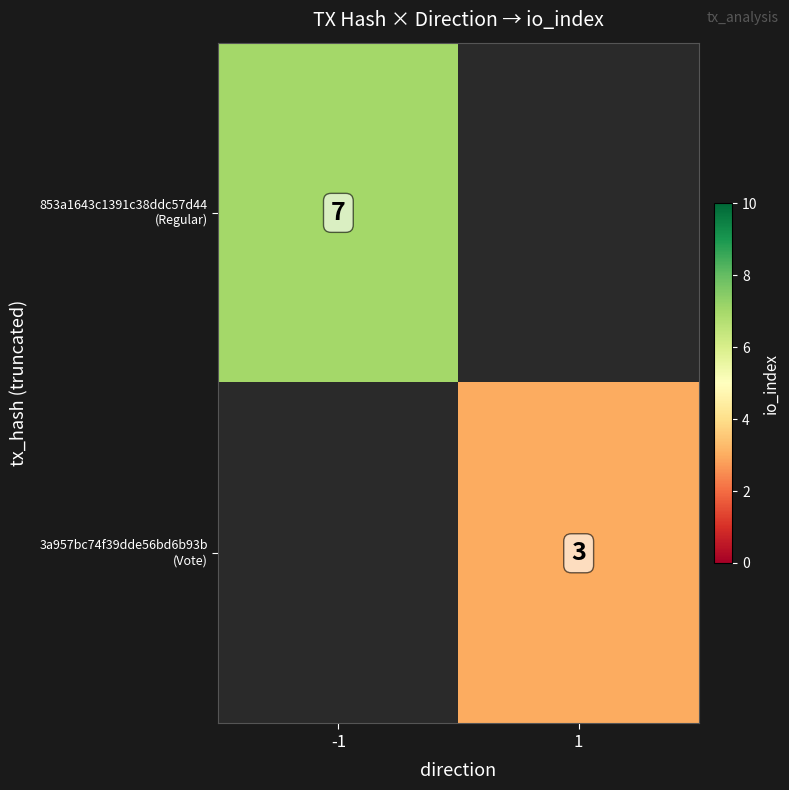

List the labels in order of 853a1643c1391c38ddc57d44 (Regular) value, largest first.

-1, 1